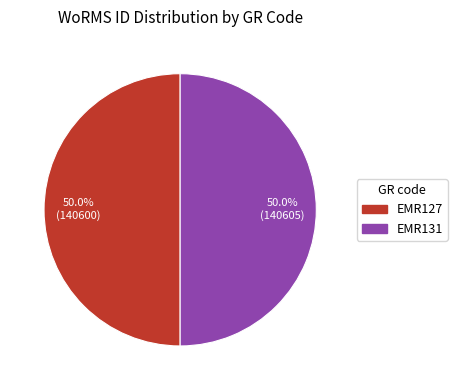

Approximately how many times larger is the value at EMR127 compared to EMR131?

1.0